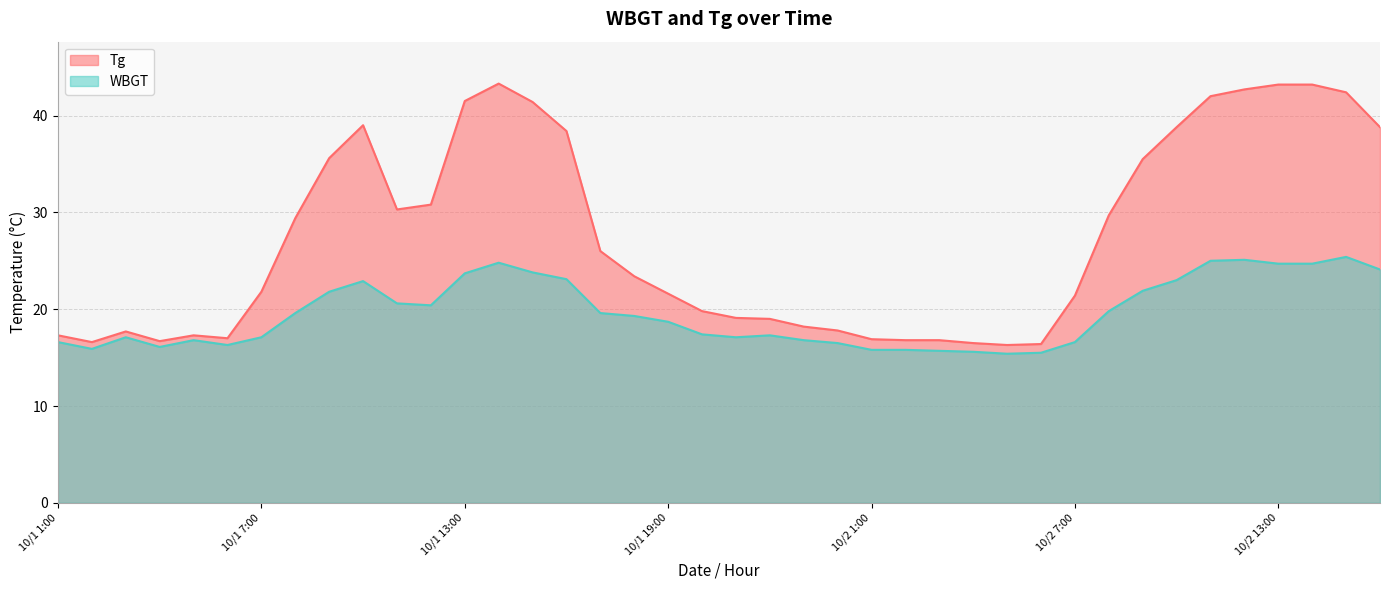

Where does the Tg series first go above 23?

10/1 8:00